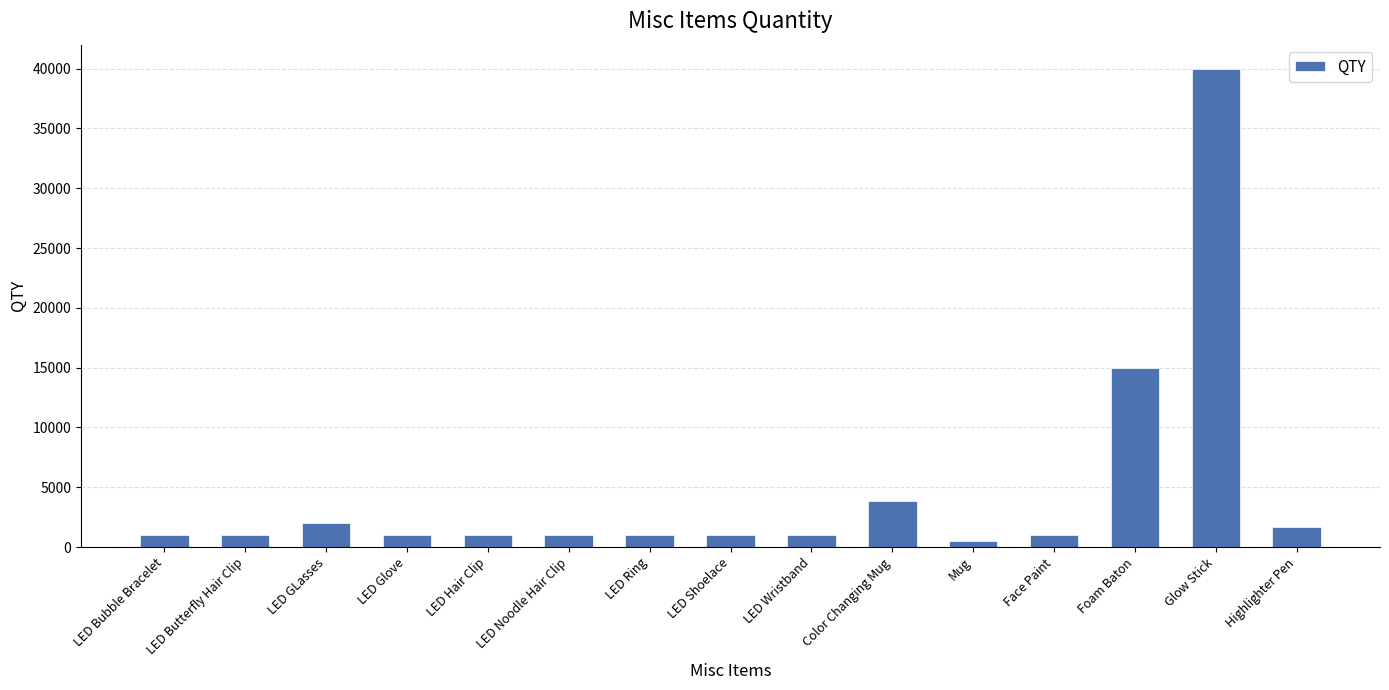

Read the value at LED Glove, to the nearest 50.

1000